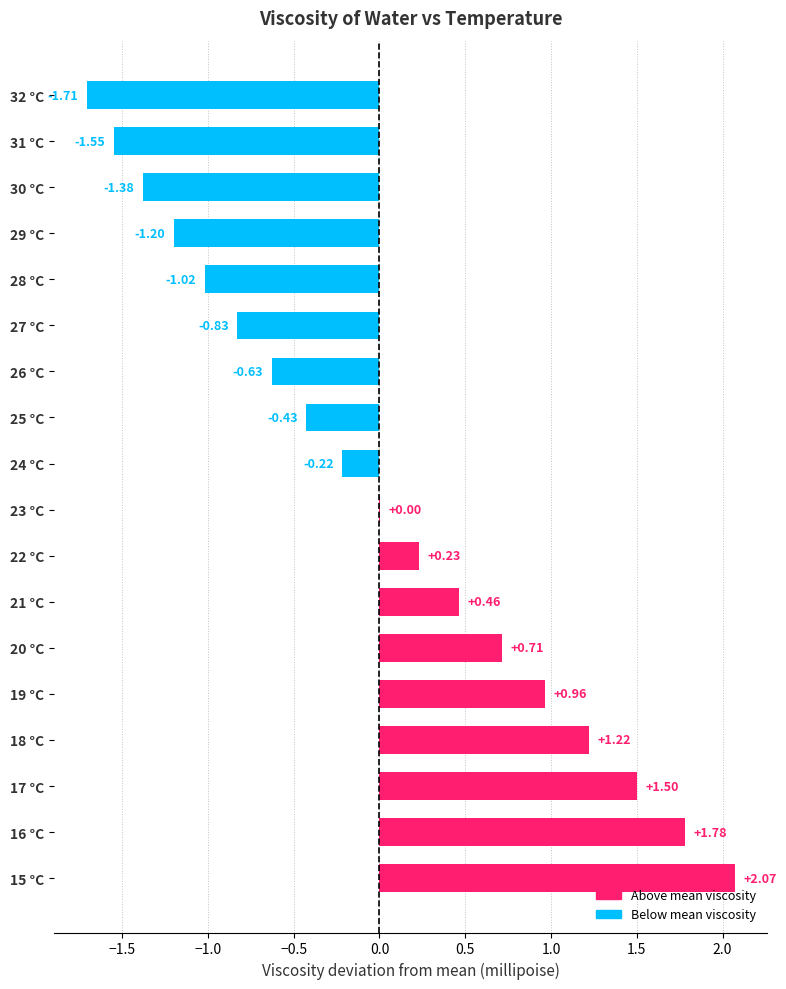

What is the change in value from 24 °C to 30 °C?

-1.2